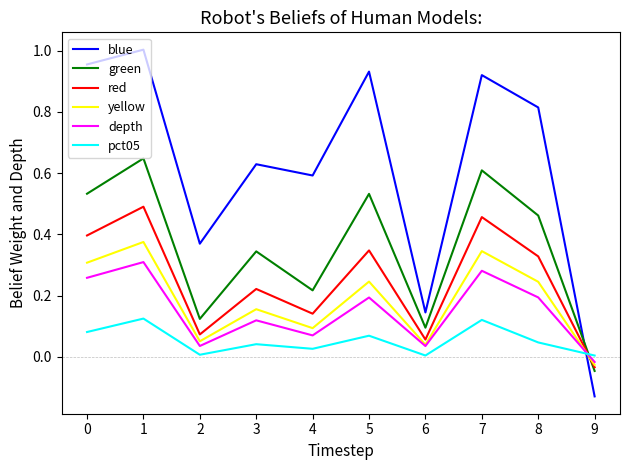

Where is the first local maximum for depth?

1